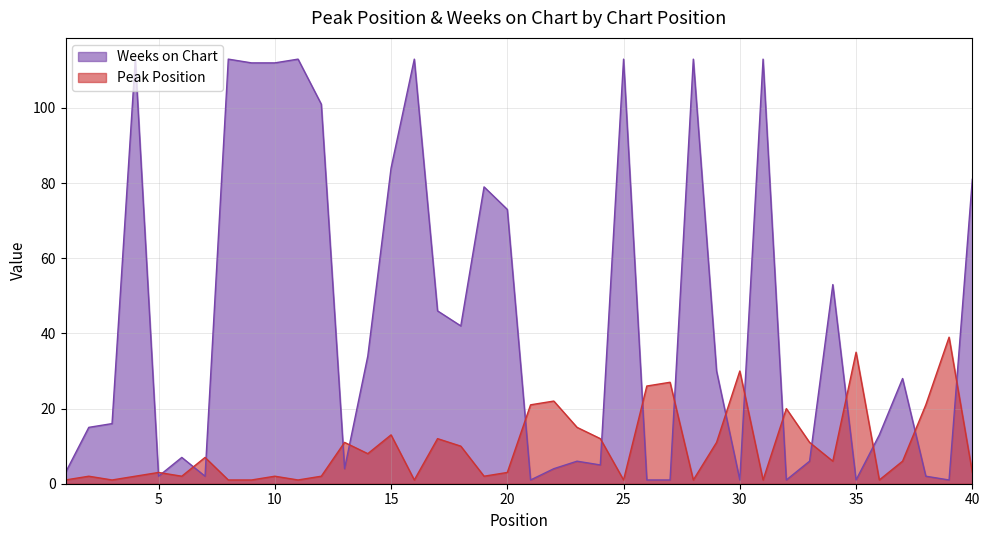

What is the sum of the Weeks on Chart values at 39 and 11?

114